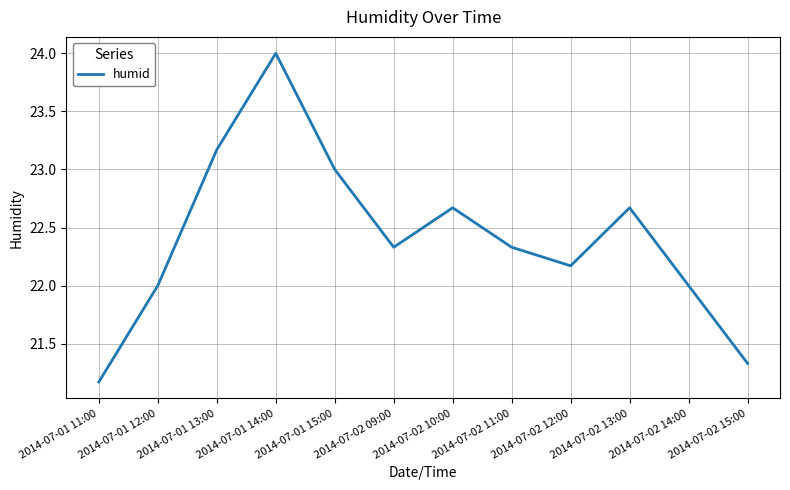

What is the approximate value at 2014-07-01 15:00?

23.0